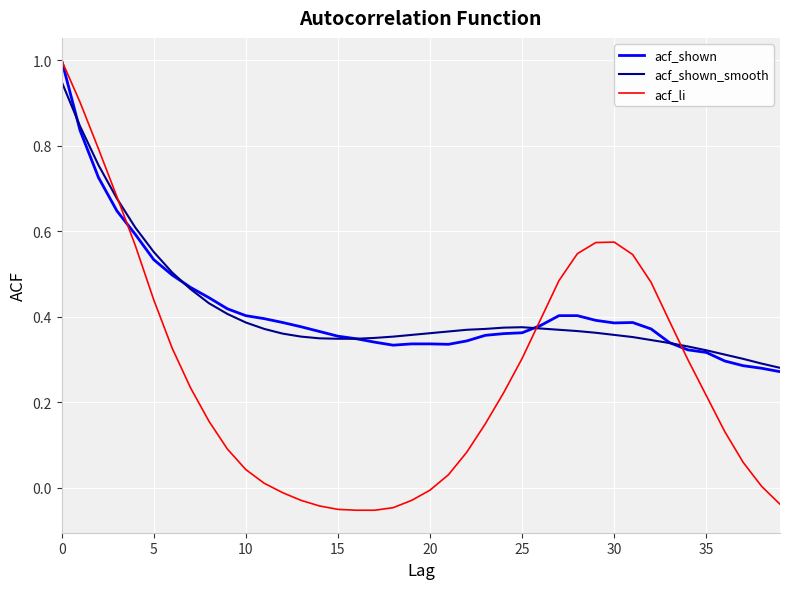

What is the difference between the second highest and second lowest values in the acf_li series?

1.0